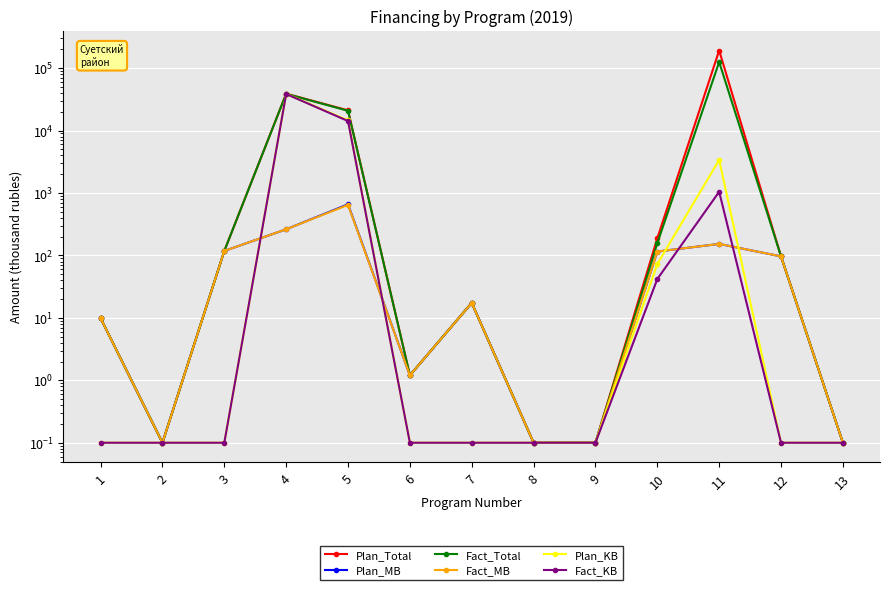

What is the difference between the second highest and second lowest values in the Fact_KB series?

14223.4